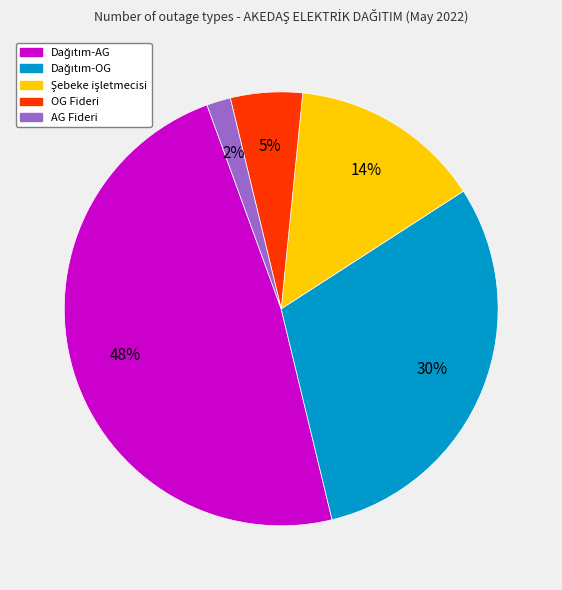

Which slice is the smallest?

AG Fideri